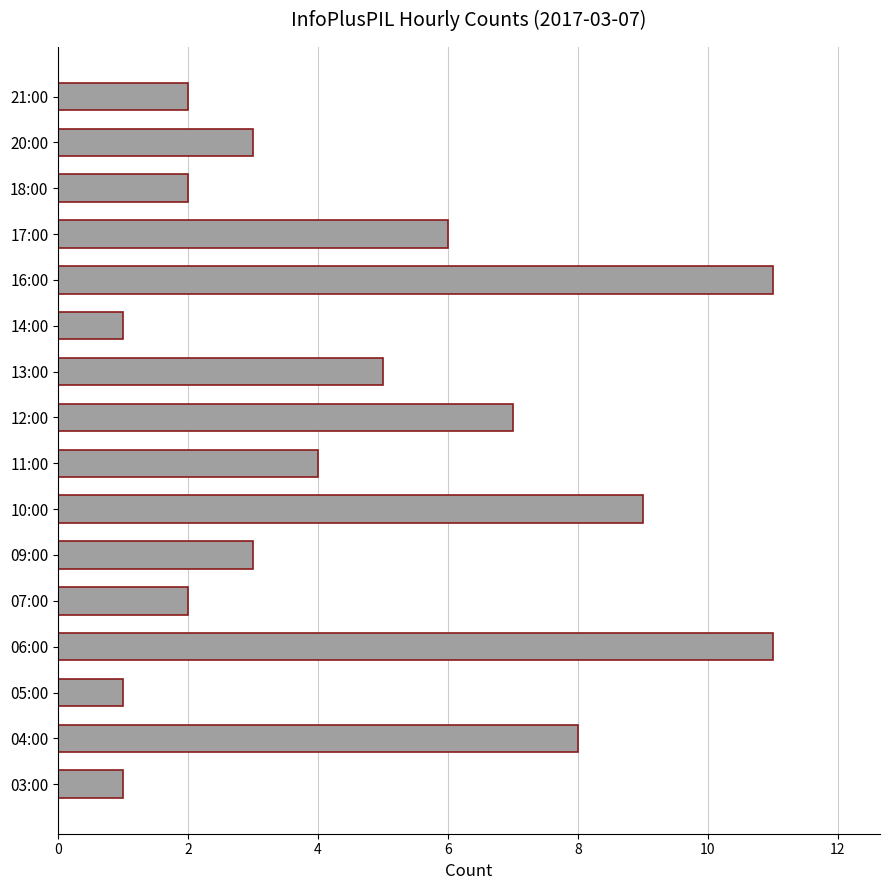

What is the ratio of the value at 05:00 to the value at 21:00?

0.5